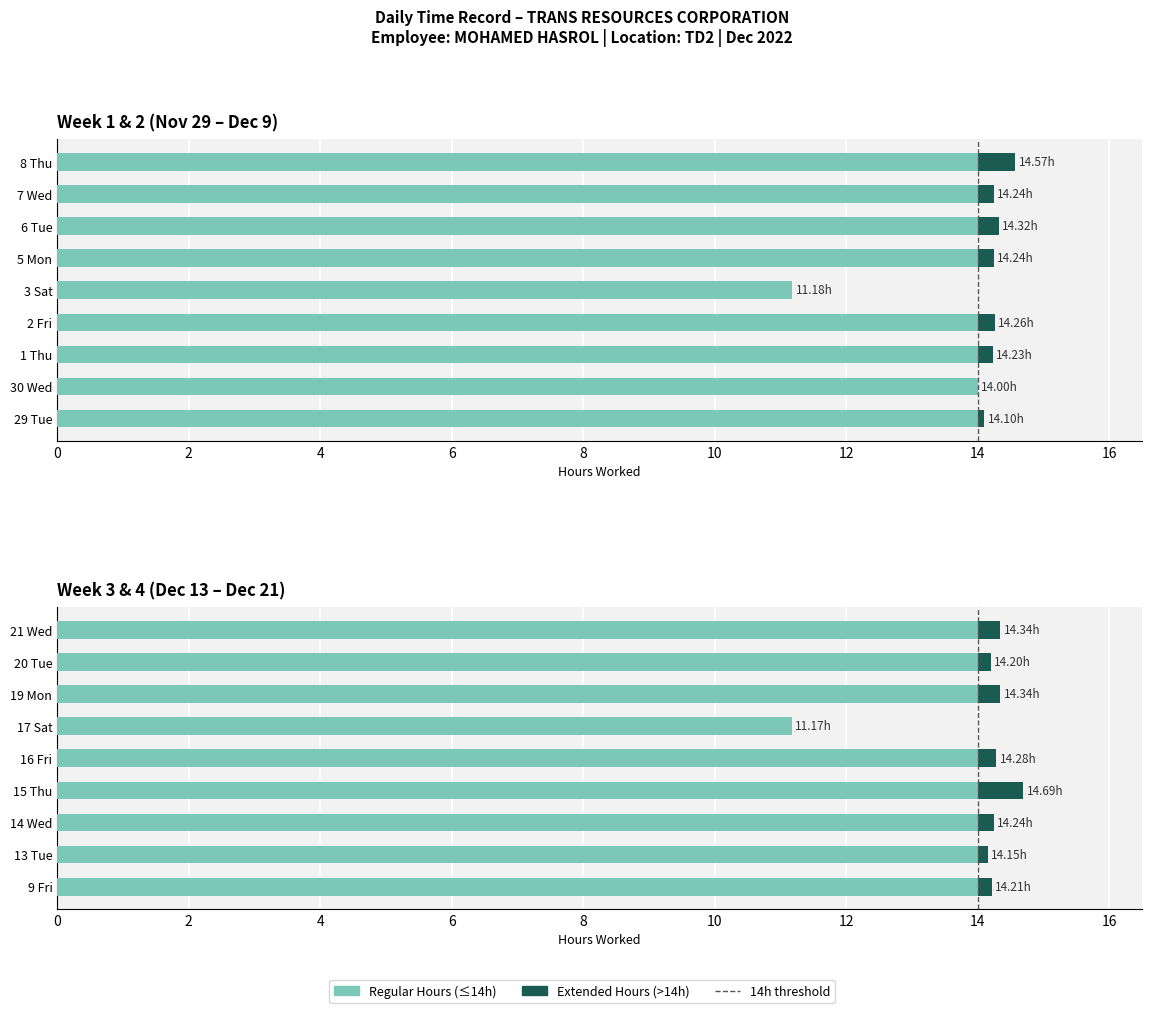

How many distinct data groups are displayed?

2